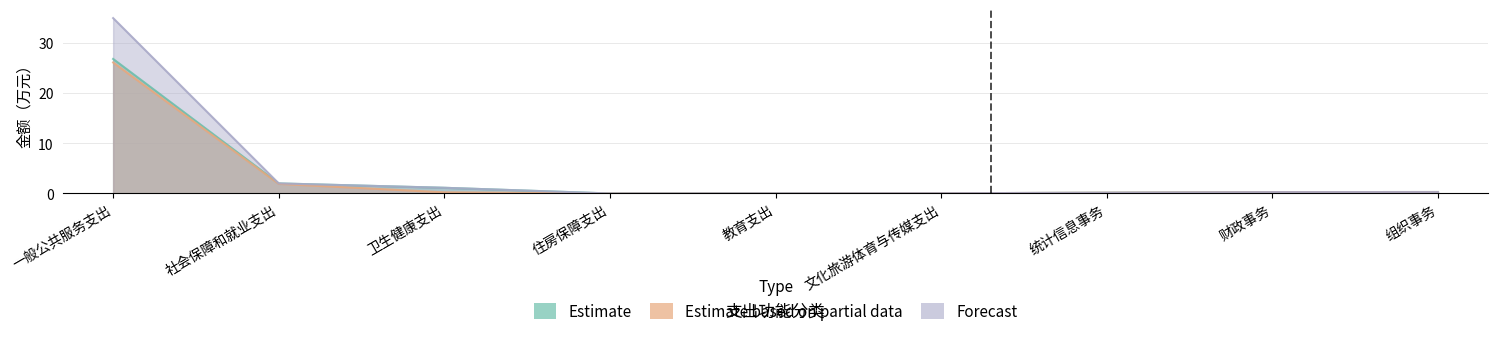

The value of Forecast at 卫生健康支出 is 1.8. True or false?

False